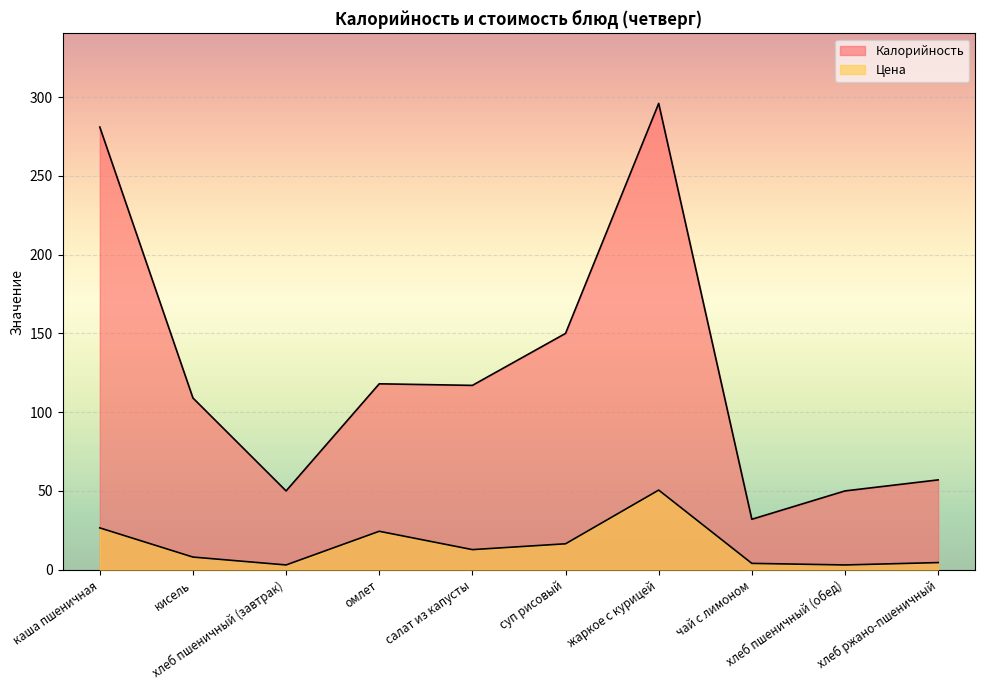

How many interior local valleys does the Цена series have?

3